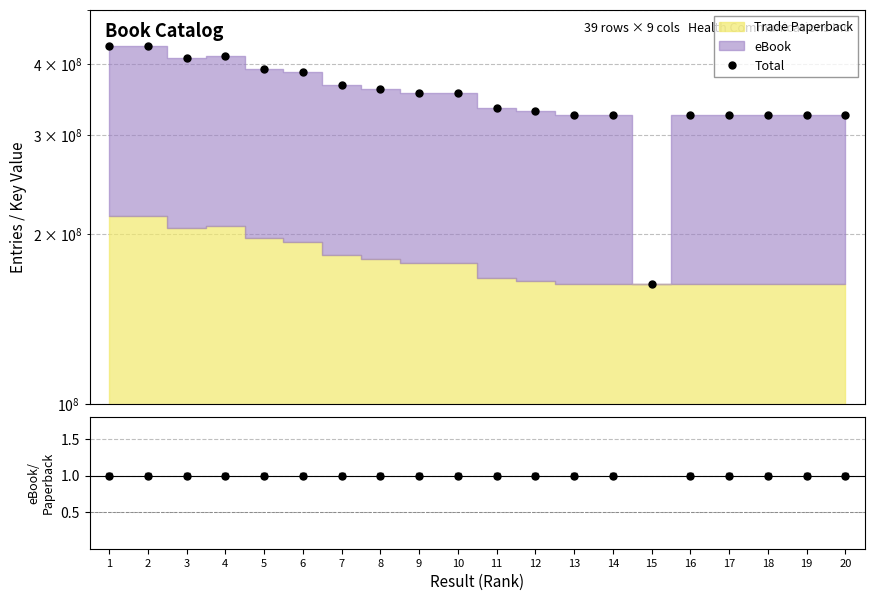

At which label is the value closest to 297321699?

14